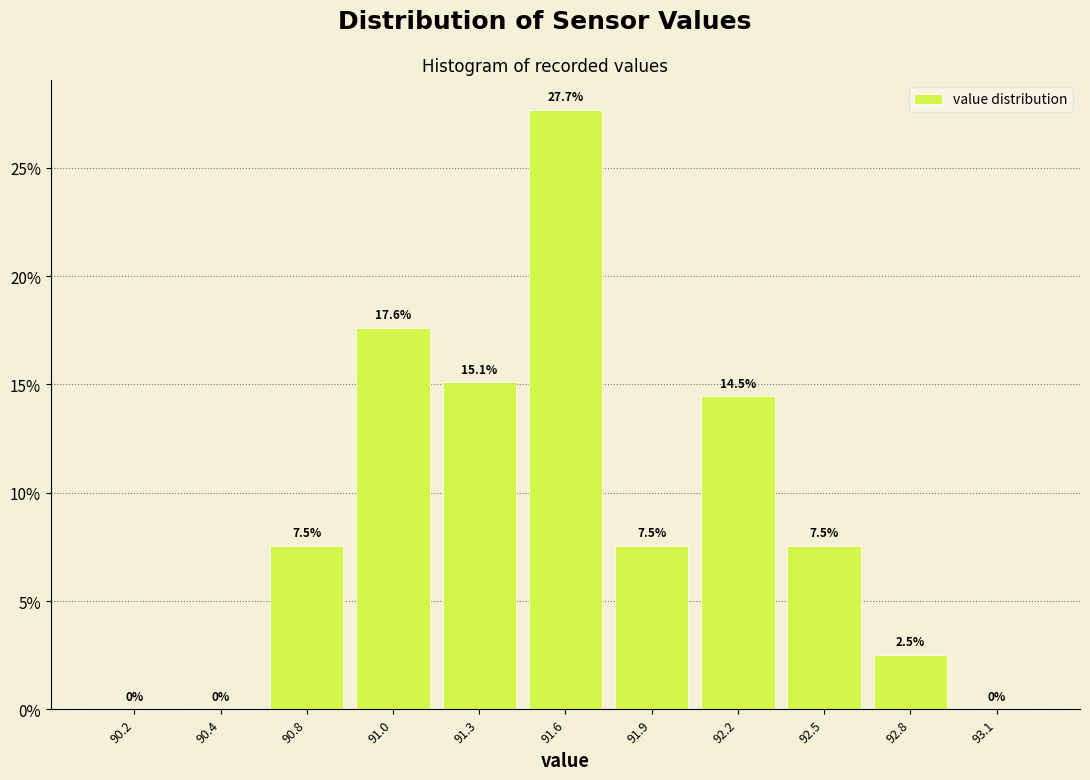

Reading right to left, list all the values displayed in this chart.

93.1=0.0	92.8=2.5	92.5=7.5	92.2=14.5	91.9=7.5	91.6=27.7	91.3=15.1	91.0=17.6	90.8=7.5	90.4=0.0	90.2=0.0